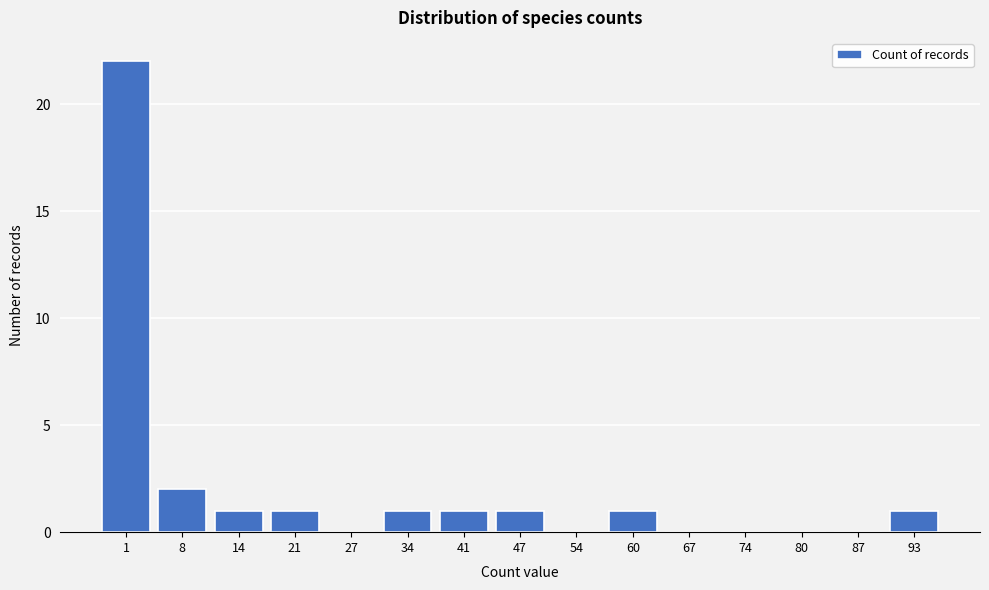

Reading right to left, list all the values displayed in this chart.

93=1	87=0	80=0	74=0	67=0	60=1	54=0	47=1	41=1	34=1	27=0	21=1	14=1	8=2	1=22